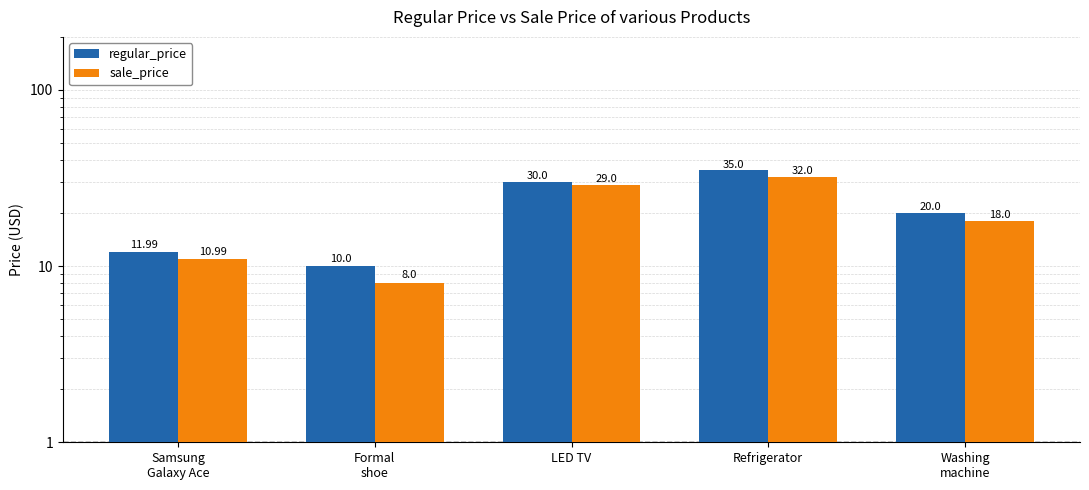

Is it true that regular_price equals 35.0 at Refrigerator?

True